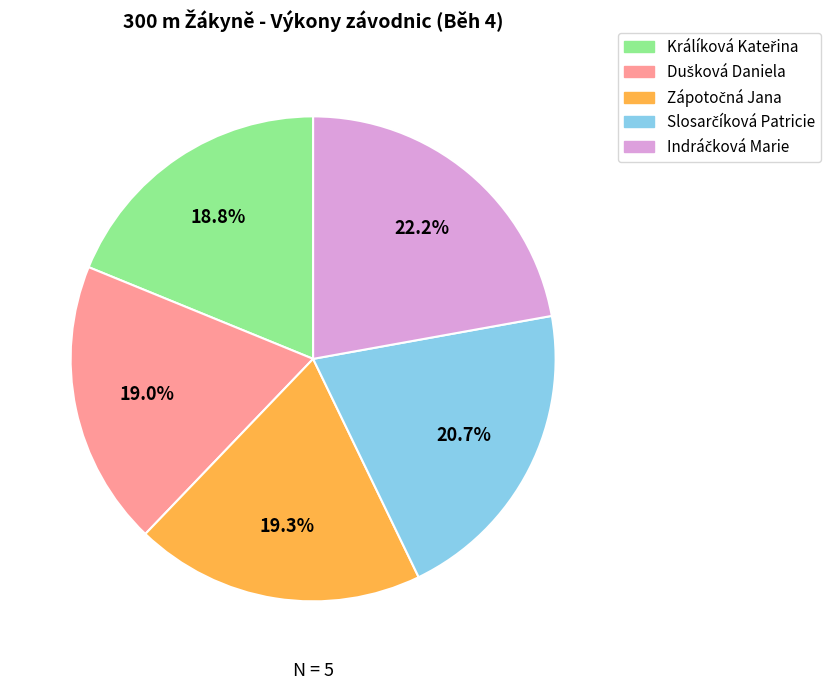

Does any single category account for the majority?

No